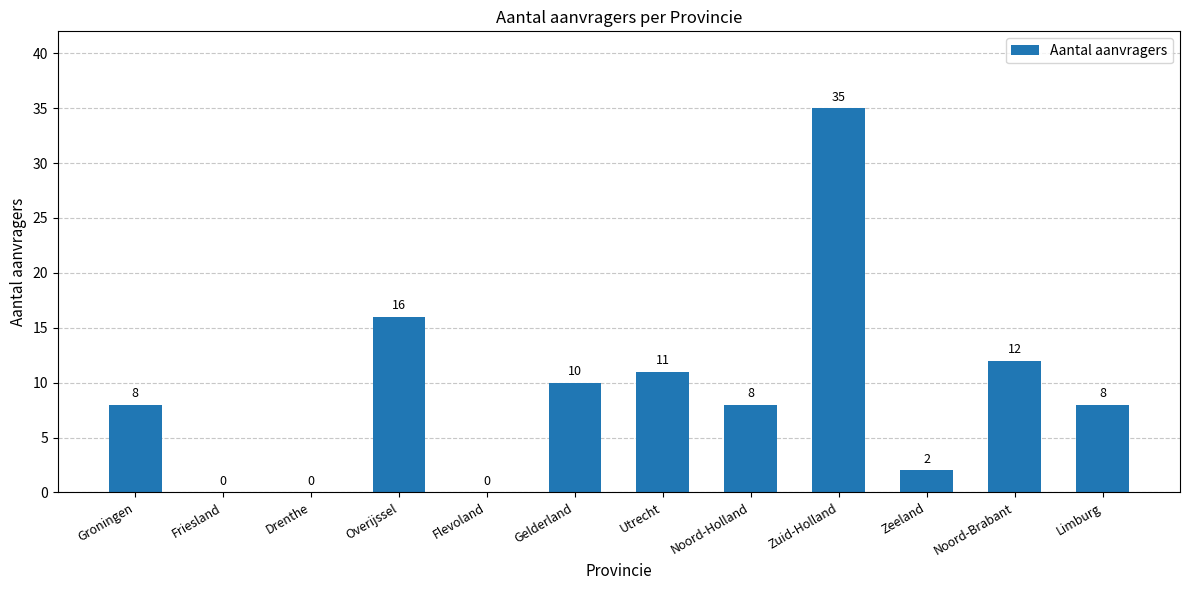

Which label corresponds to the largest value in the chart?

Zuid-Holland